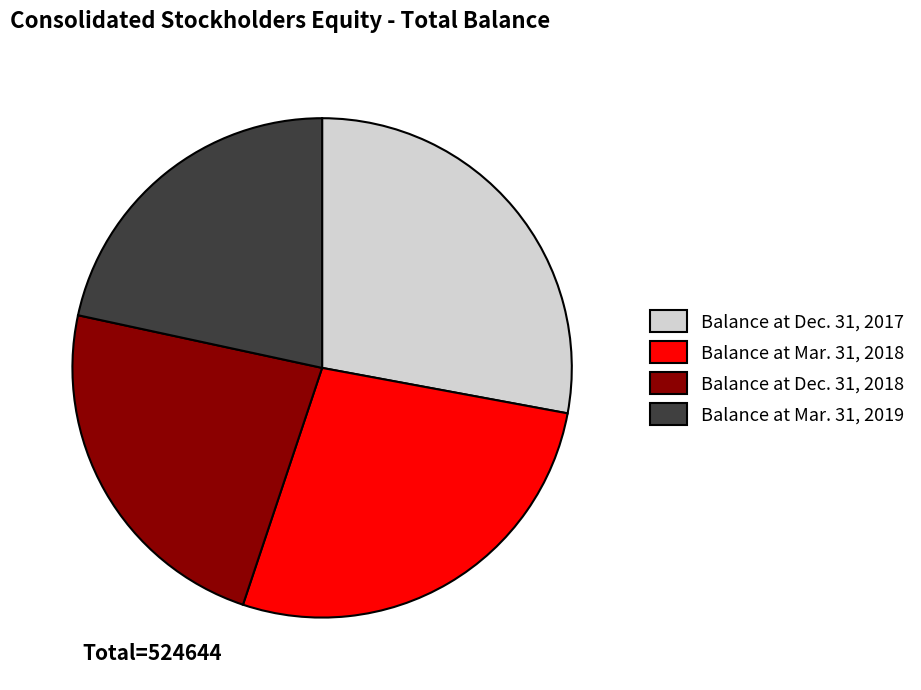

Approximately how many times larger is the value at Balance at Dec. 31, 2017 compared to Balance at Mar. 31, 2019?

1.3